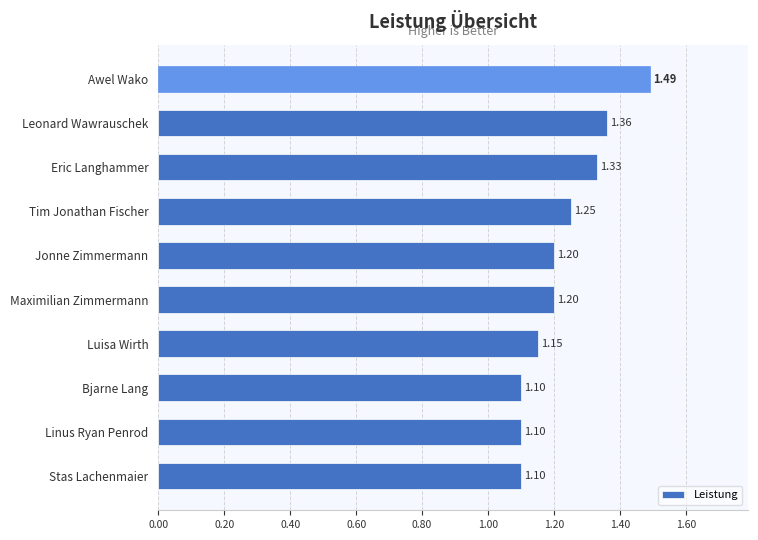

How many distinct data groups are displayed?

1